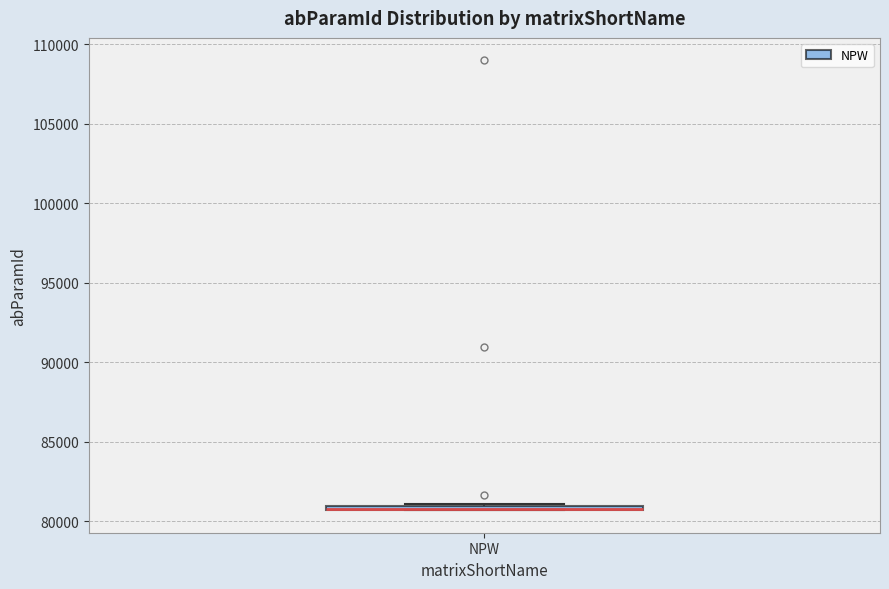

Where is the lower edge of the box for NPW on the y-axis? The values are not printed on the chart, so give them approximately, as read against the axis.

80500